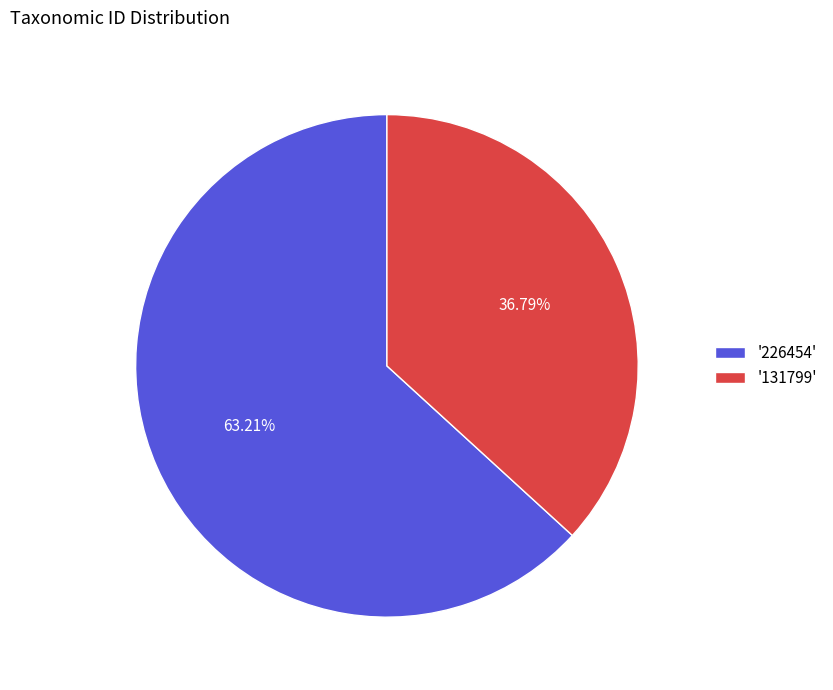

Which category has the biggest portion of the pie?

'226454'